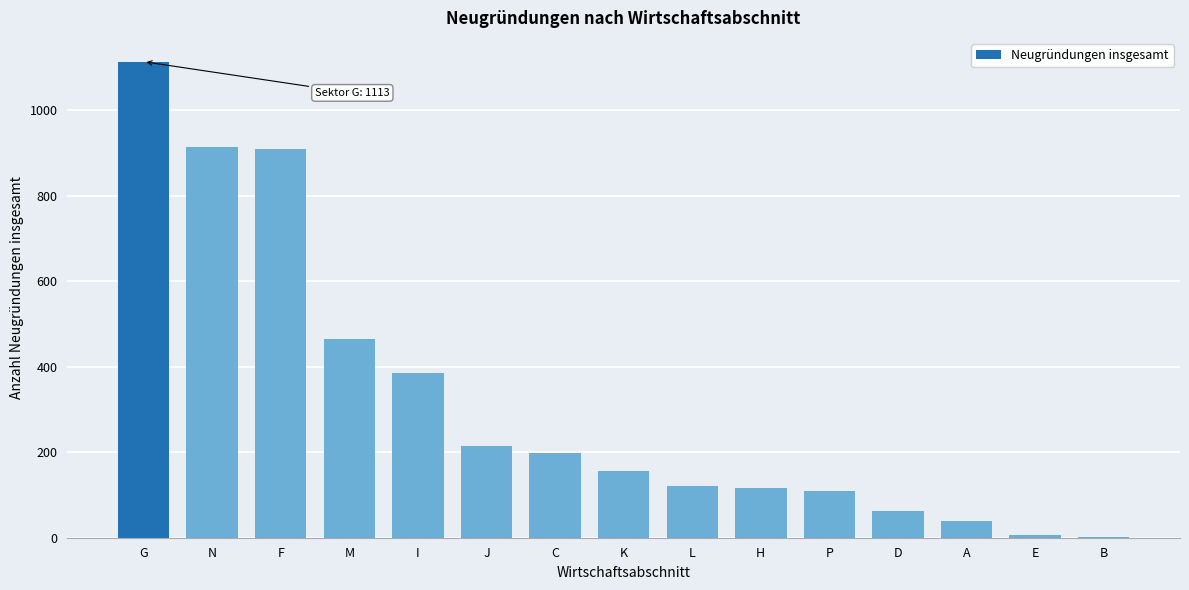

Reading right to left, extract all data points from this chart.

B=1	E=6	A=38	D=63	P=109	H=116	L=122	K=157	C=197	J=215	I=386	M=464	F=908	N=913	G=1113